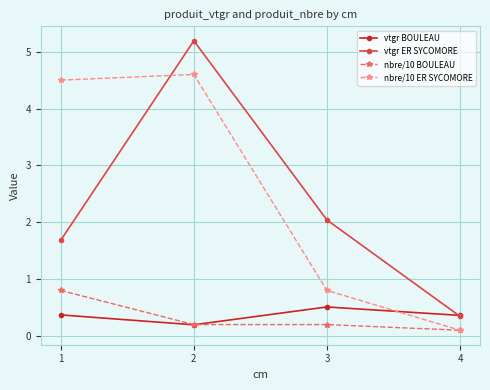

Does the chart have visible grid lines?

Yes